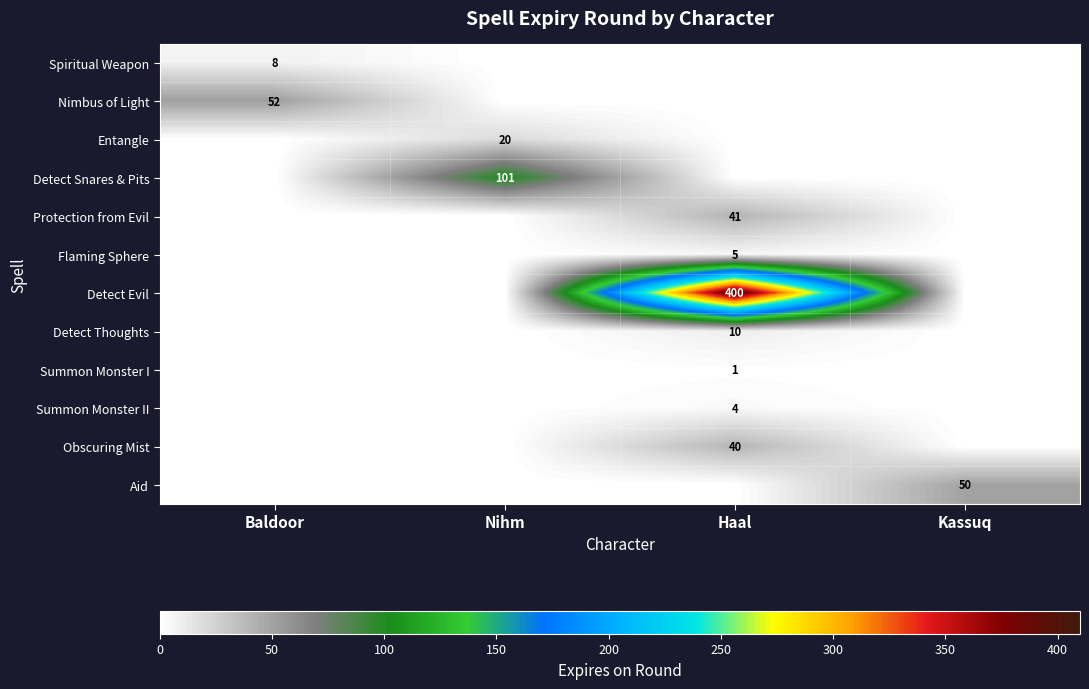

The value of Entangle at Nihm is 26. True or false?

False